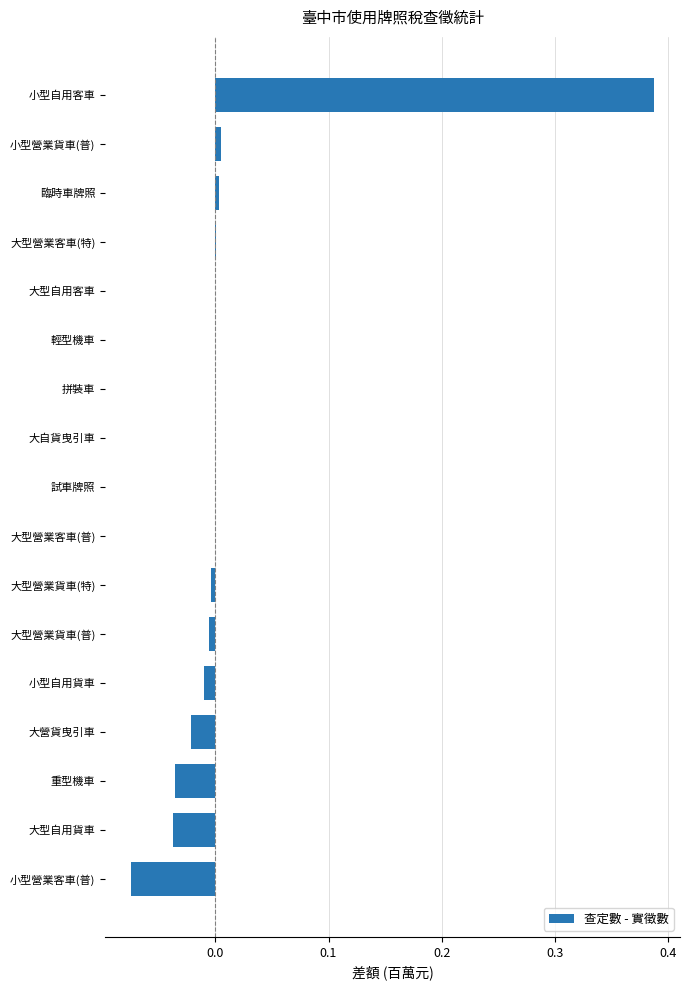

The chart shows a value of 0.0 at 拼裝車. True or false?

True